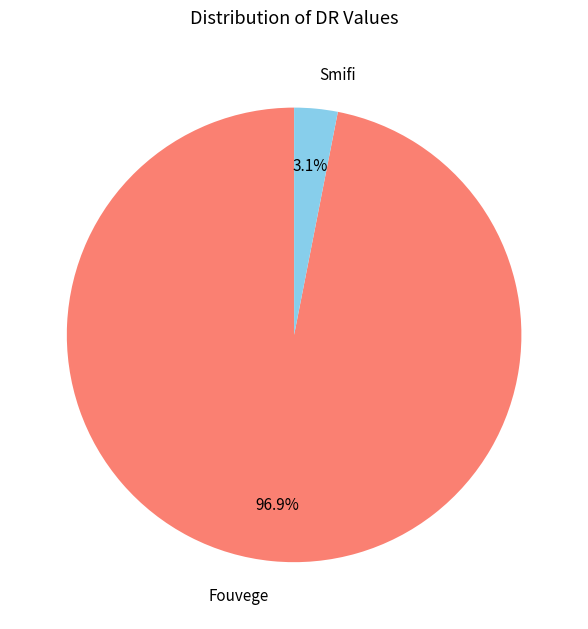

To the nearest percent, what is the difference between the largest and smallest slice percentages?

94%